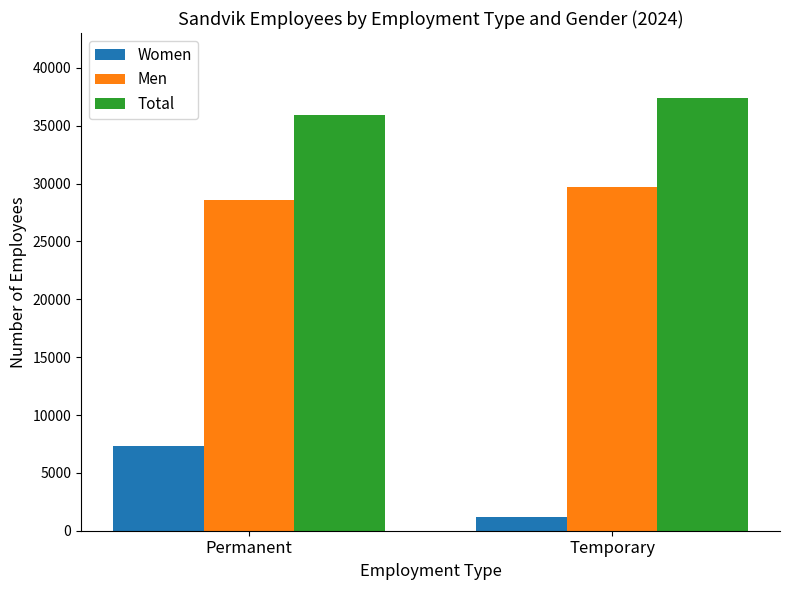

The value of Total at Temporary is 17233. True or false?

False